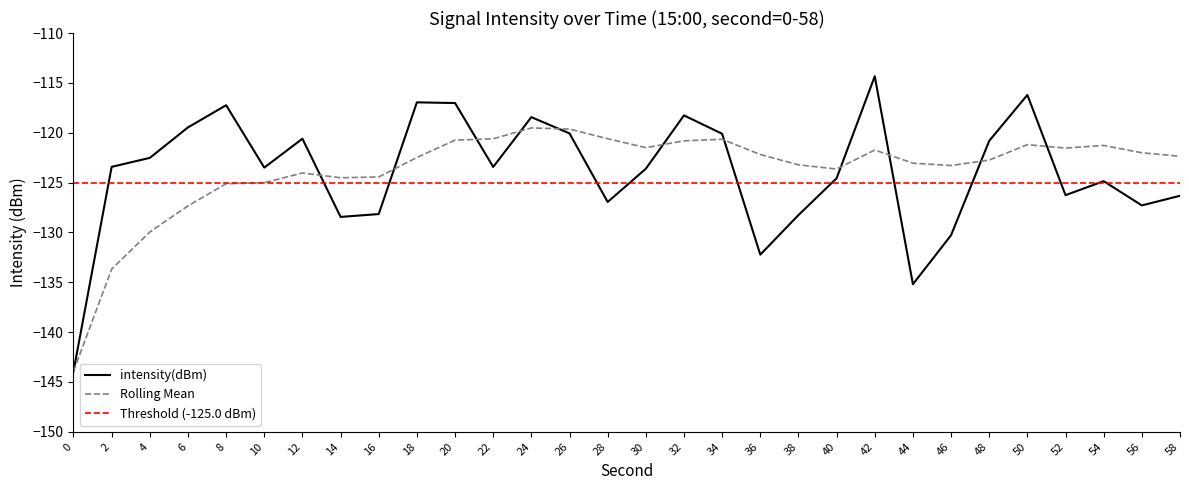

True or false: intensity(dBm) and Rolling Mean intersect in this chart.

True